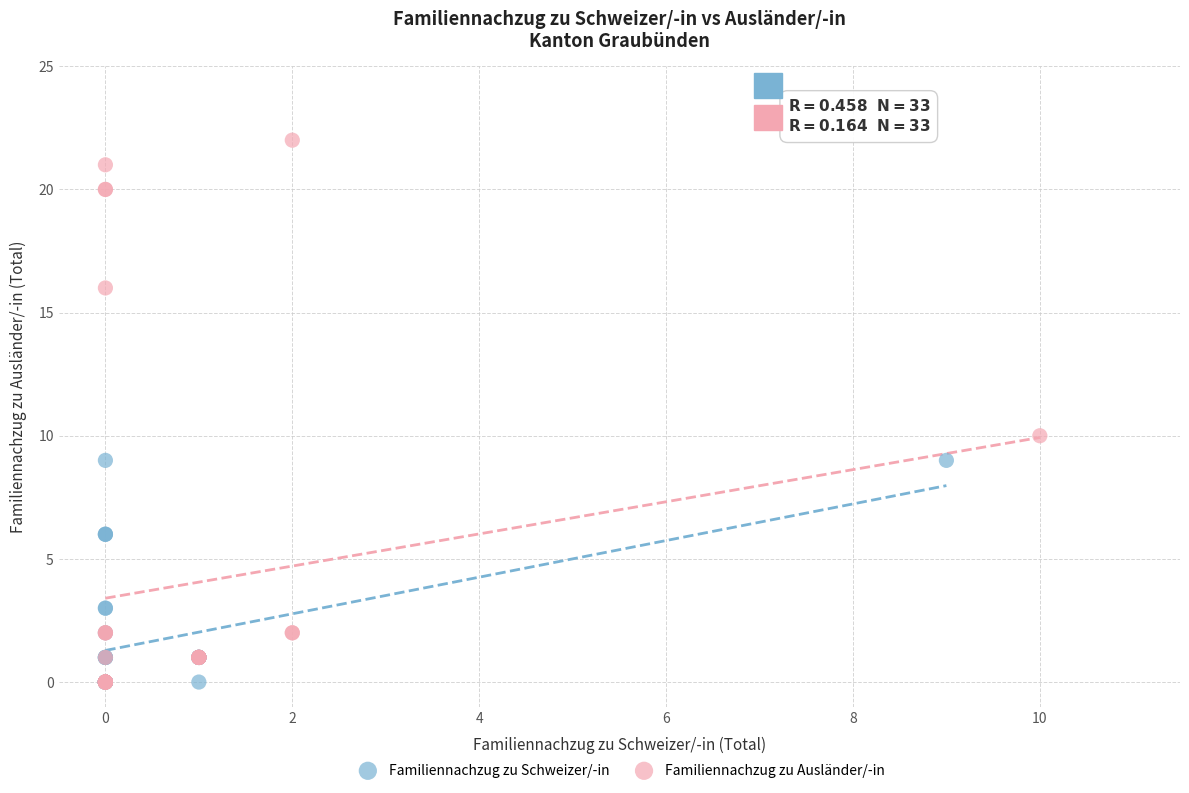

What are all the series names shown in the legend?

Familiennachzug zu Schweizer/-in, Familiennachzug zu Ausländer/-in